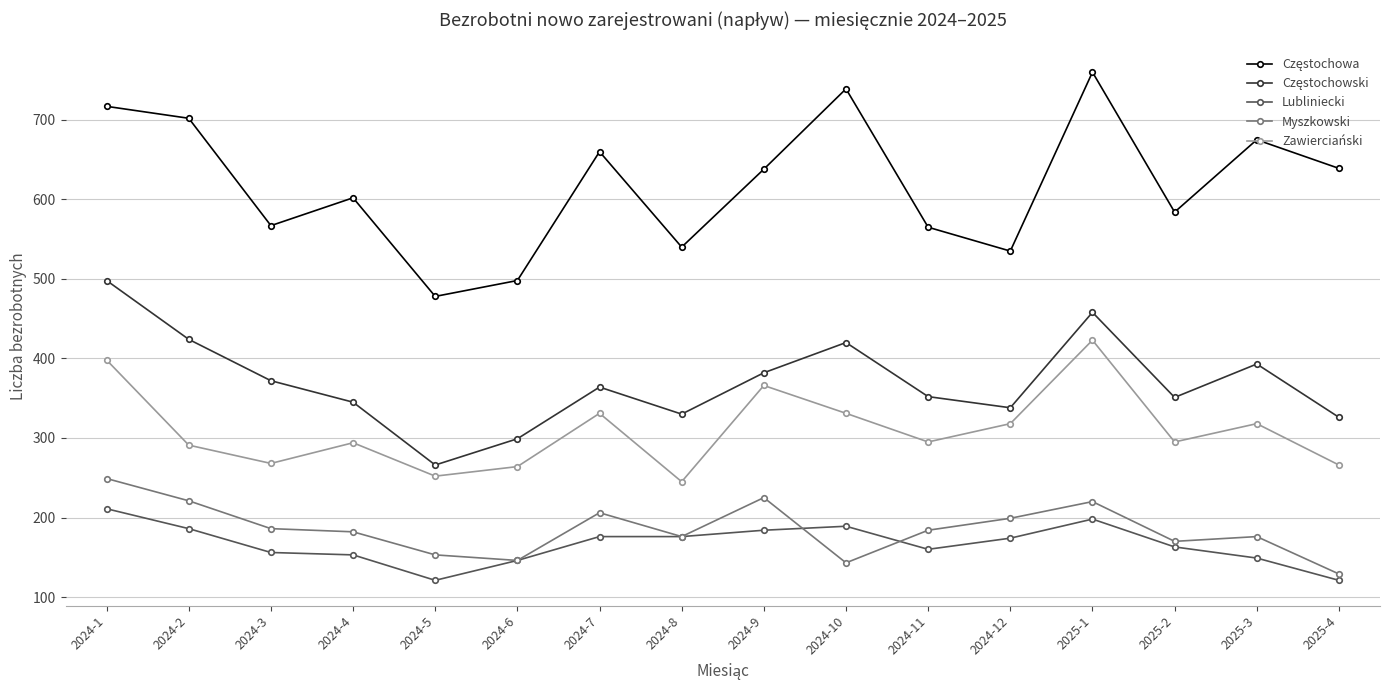

Which category has the highest value in the Myszkowski series?

2024-1